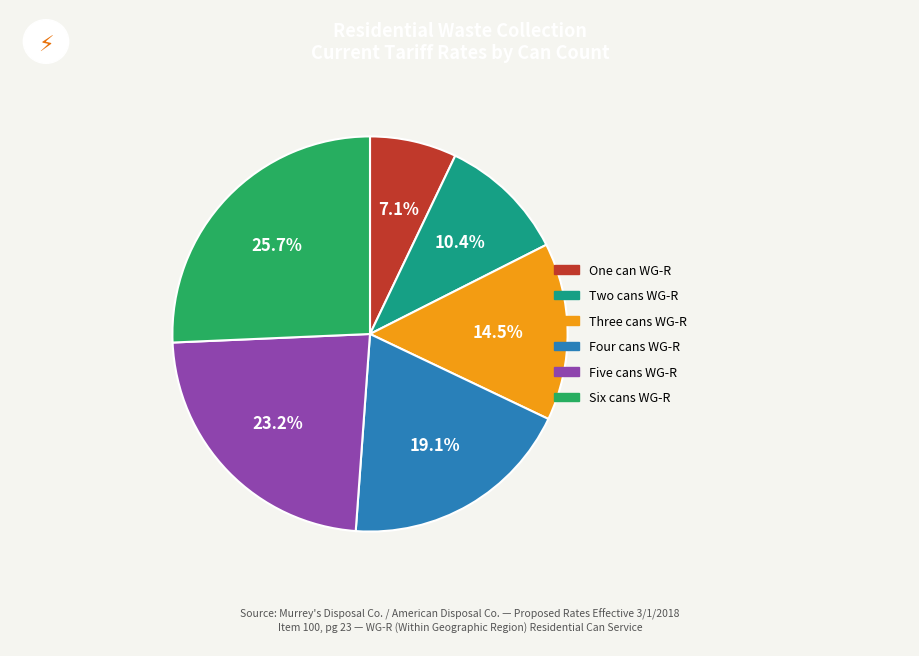

To the nearest percent, what portion does Six cans WG-R represent?

26%